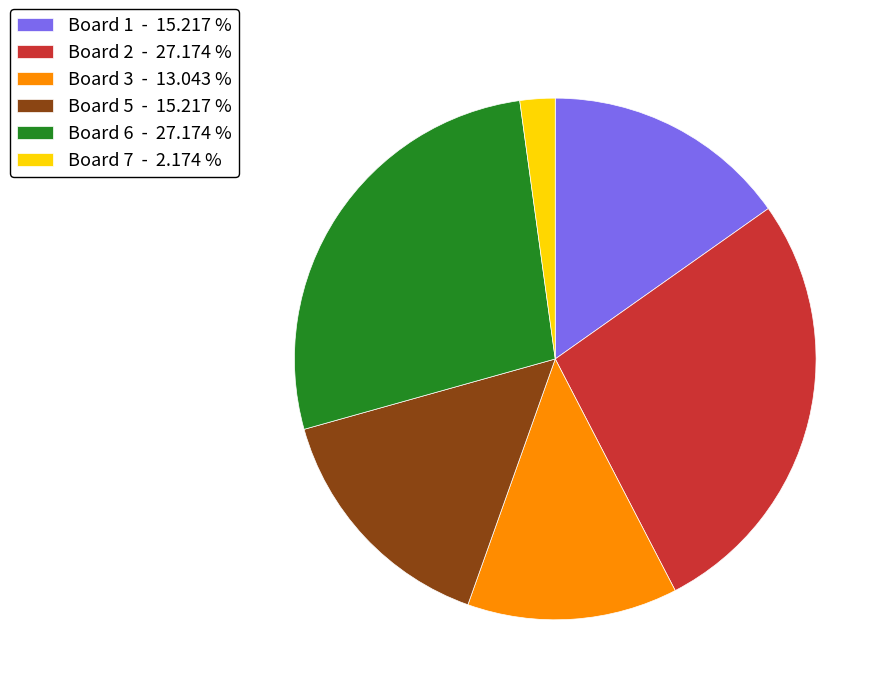

Does Board 5 - 15.217 % represent more than half of the total?

No